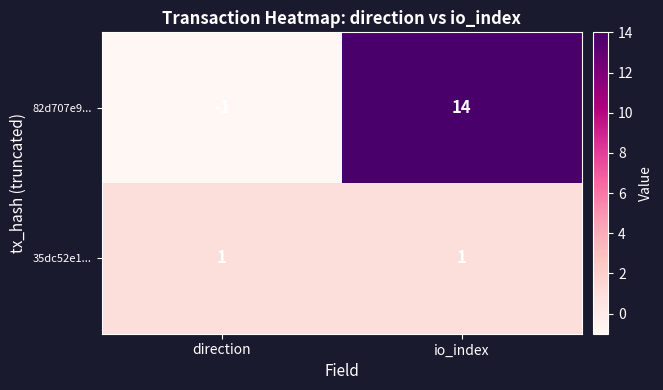

At direction, list the series in order from smallest to largest.

82d707e9..., 35dc52e1...